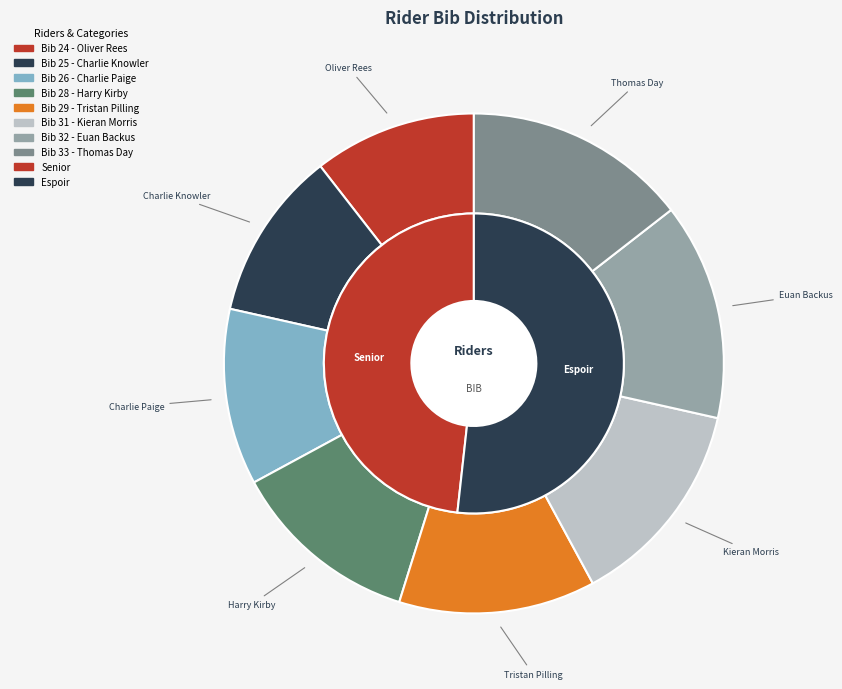

Do 33 and 25 together represent more than half of the pie?

No